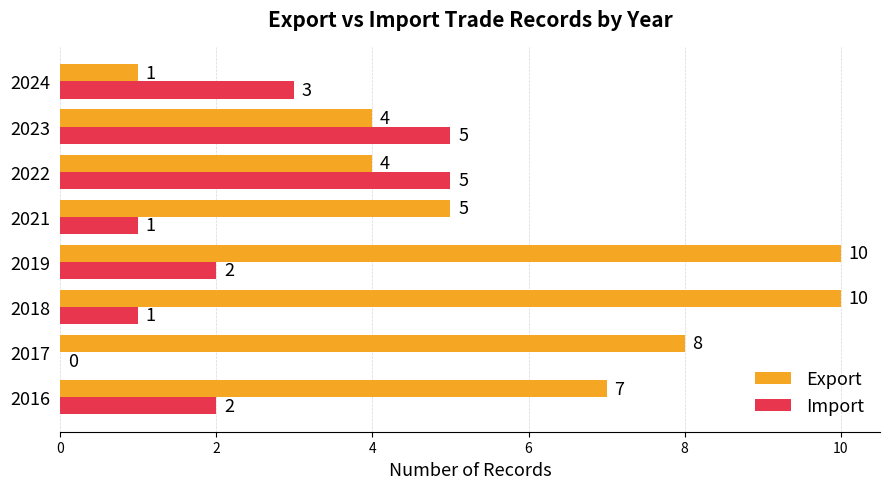

Between 2016 and 2024, which series saw the biggest shift?

Export